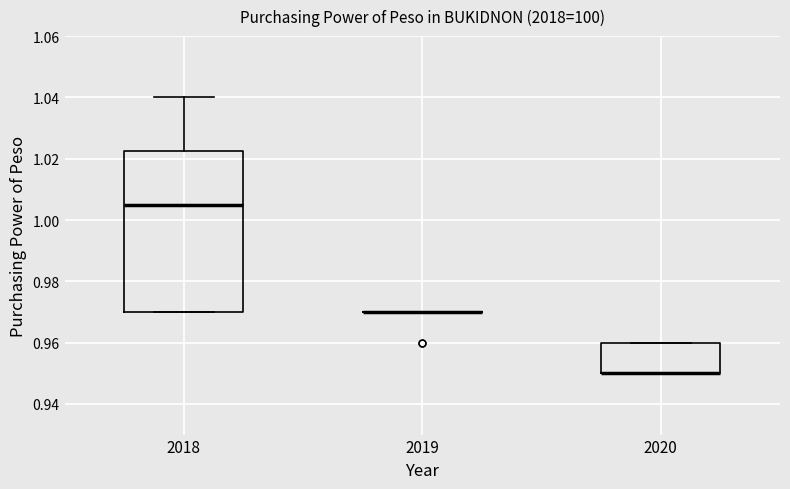

Where is the upper edge of the box at x = 2018 on the y-axis? The values are not printed on the chart, so give them approximately, as read against the axis.

1.022